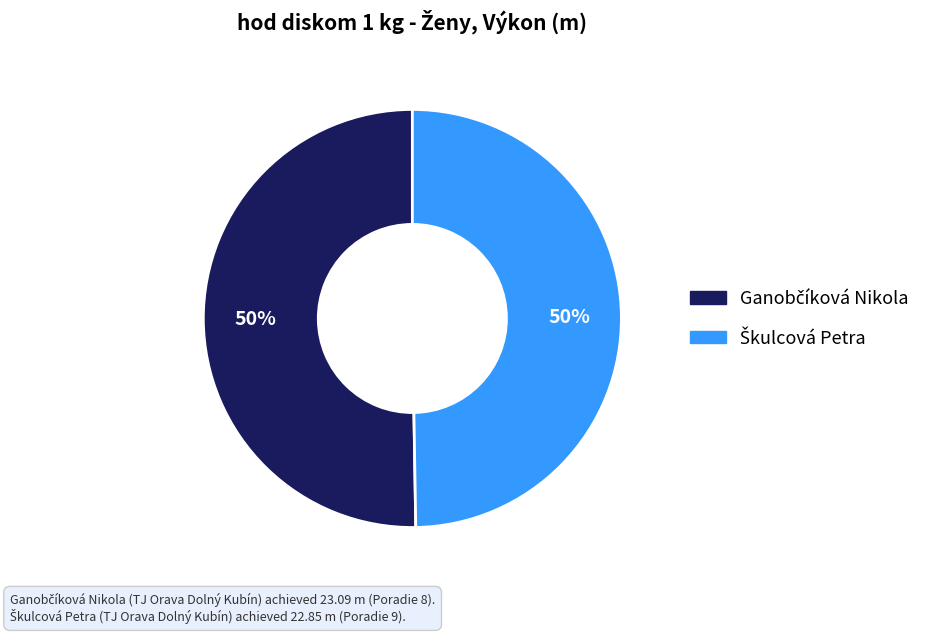

To the nearest percent, what is the average slice percentage?

50%